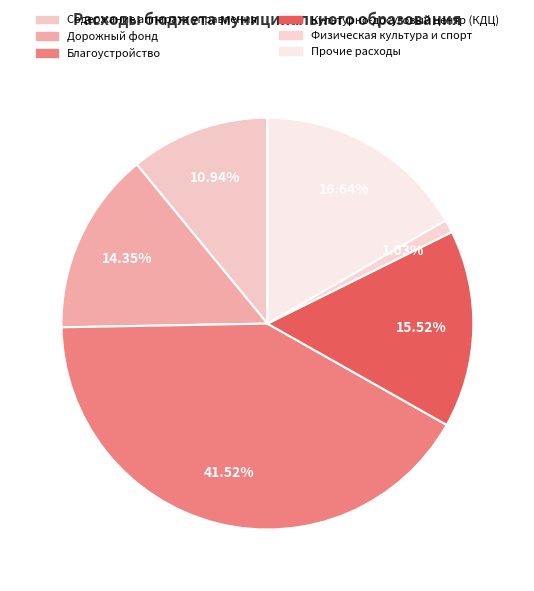

To the nearest percent, what portion does Культурно-досуговый центр (КДЦ) represent?

16%